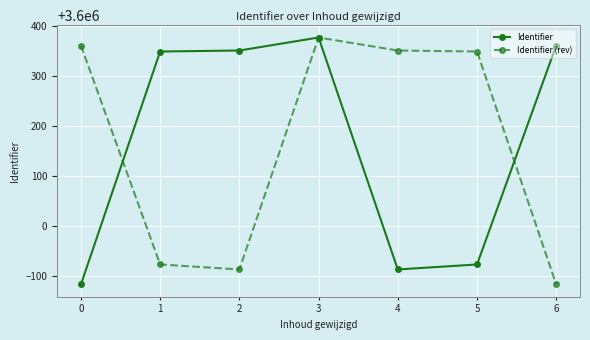

The Identifier (rev) series shows 5321425 at 3. True or false?

False